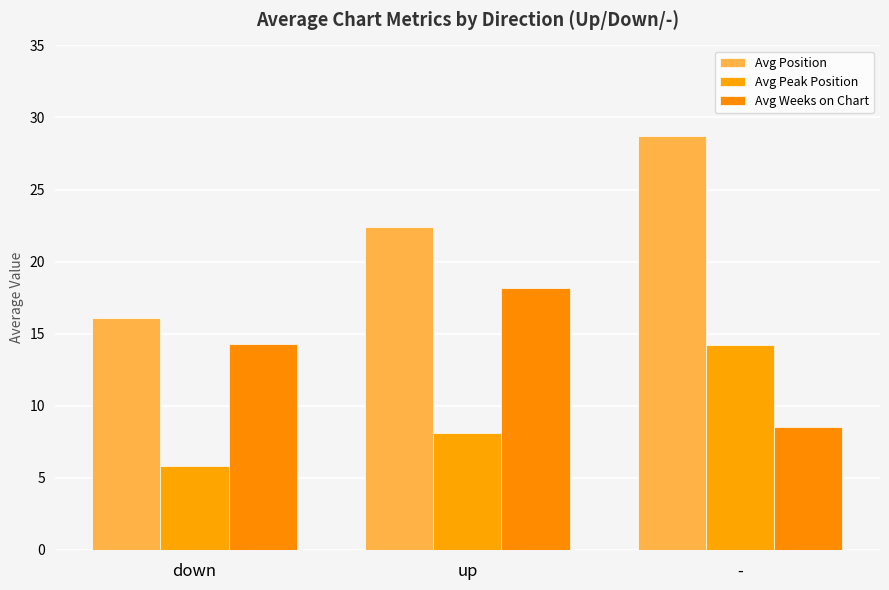

How many bars are there in each group?

3